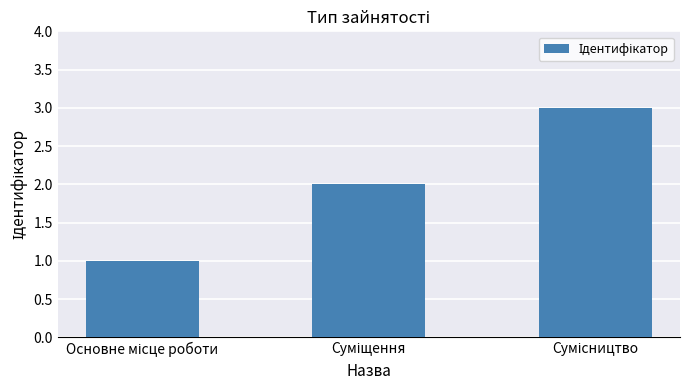

Does the chart contain any negative values?

No